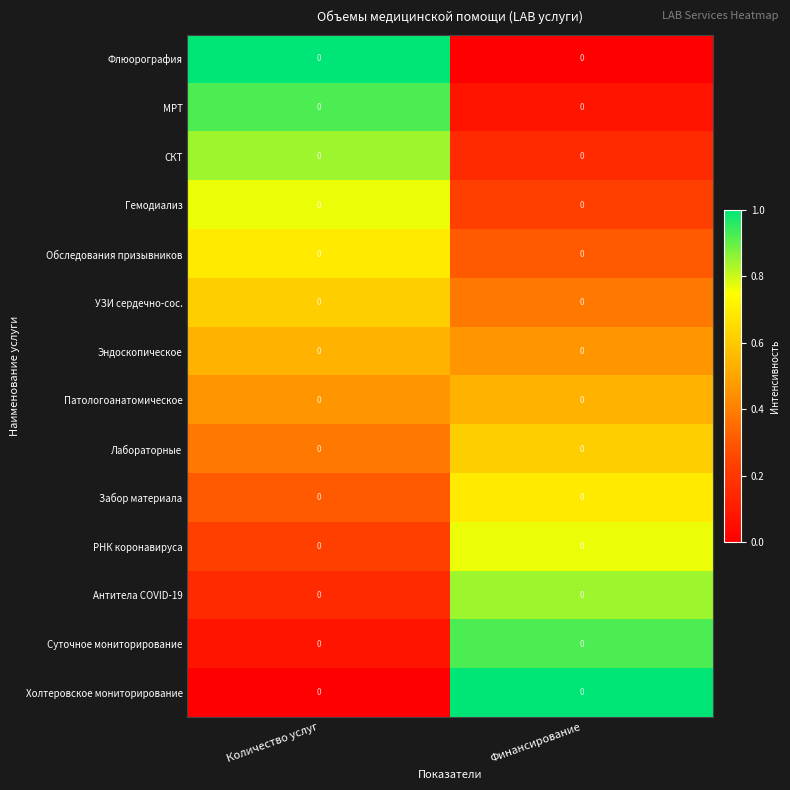

What is the minimum value for РНК коронавируса?

0.2